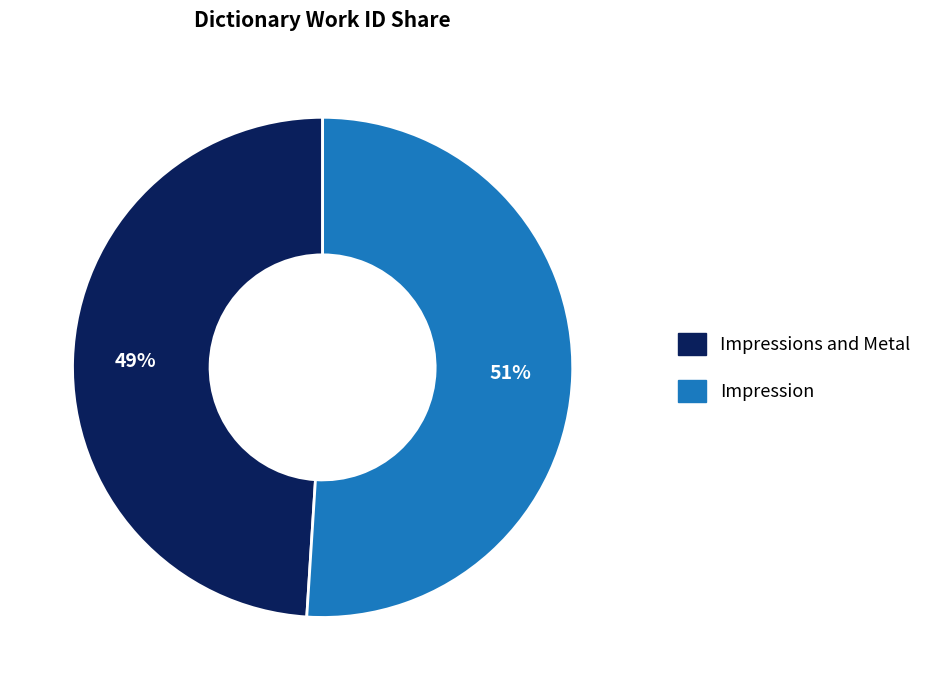

Which category accounts for the majority?

Impression